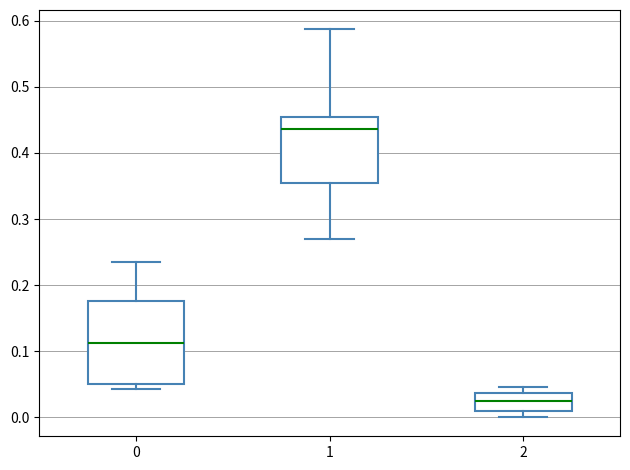

Reading left to right, read every box against the y-axis: the position of its median line, the range the box covers, and the ends of its whiskers. The values are not printed on the chart, so give them approximately, as read against the axis.

0: median 0.11, box 0.05 to 0.18, whiskers 0.04 to 0.24
1: median 0.44, box 0.35 to 0.45, whiskers 0.27 to 0.59
2: median 0.03, box 0.01 to 0.04, whiskers 0.00 to 0.05